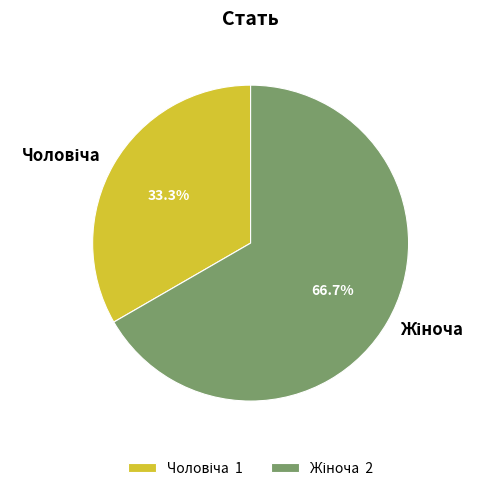

Is there any slice that represents more than half of the pie?

Yes